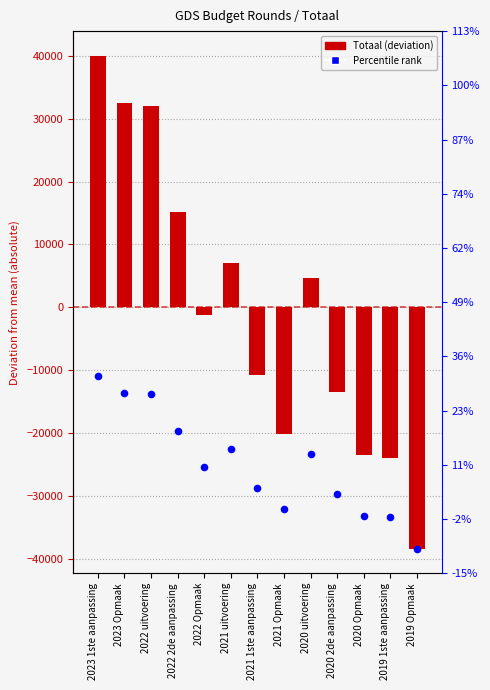

What is the change in value from 2020 2de aanpassing to 2020 Opmaak?

-9982